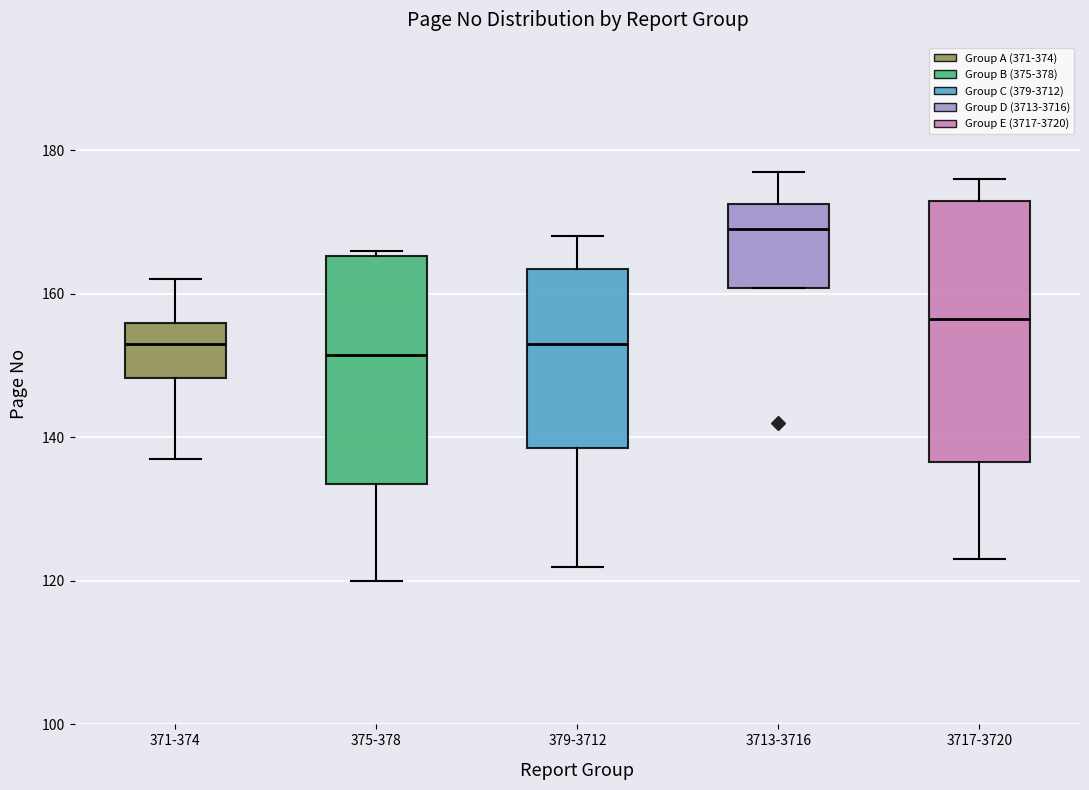

Reading left to right, transcribe this box plot: for each box, give where its median line is, the range the box spans, and where its two whiskers end, as read against the y-axis. The values are not printed on the chart, so give them approximately, as read against the axis.

371-374: median 154, box 148 to 156, whiskers 138 to 162
375-378: median 152, box 134 to 166, whiskers 120 to 166 (just above the box's upper edge)
379-3712: median 154, box 138 to 164, whiskers 122 to 168
3713-3716: median 170, box 160 to 172, whiskers 160 to 178
3717-3720: median 156, box 136 to 174, whiskers 124 to 176